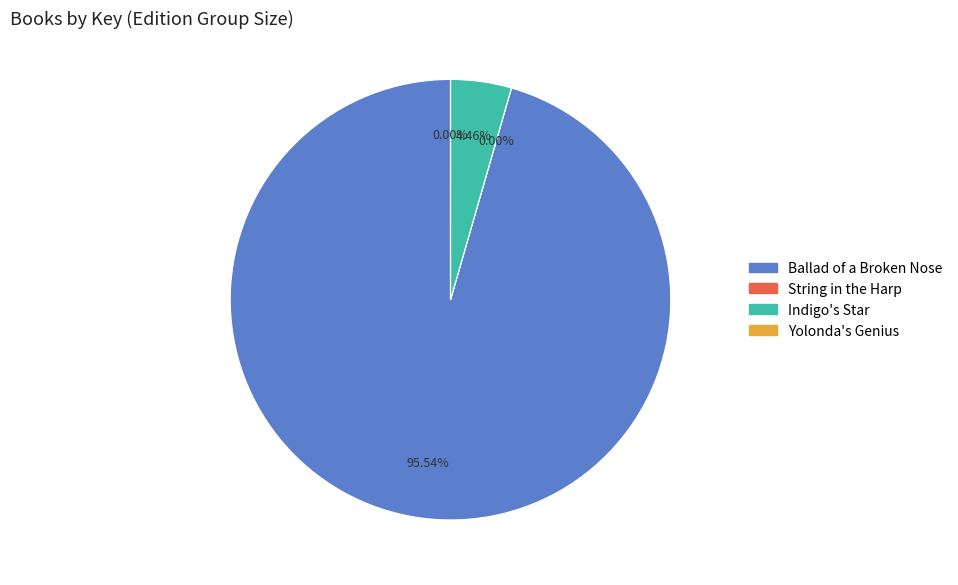

Between Ballad of a Broken Nose and Indigo's Star, which is larger?

Ballad of a Broken Nose